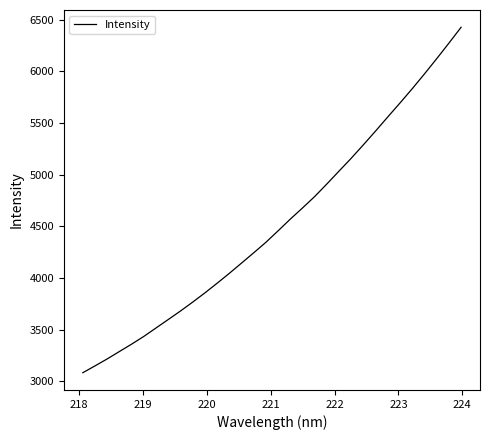

What is the difference between the maximum and minimum values?

3342.0